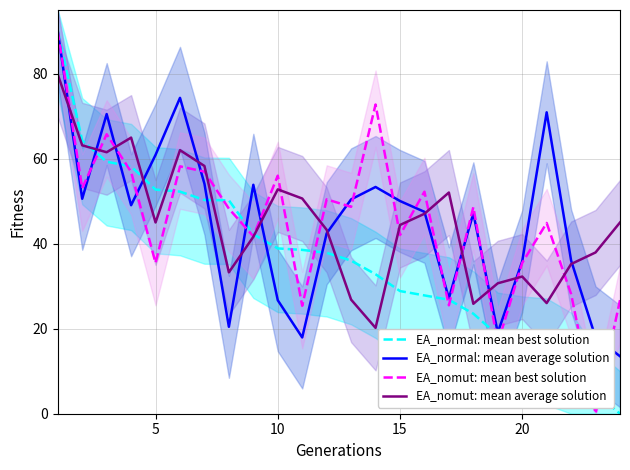

The value of EA_normal: mean best solution at 10 is 38.9. True or false?

True